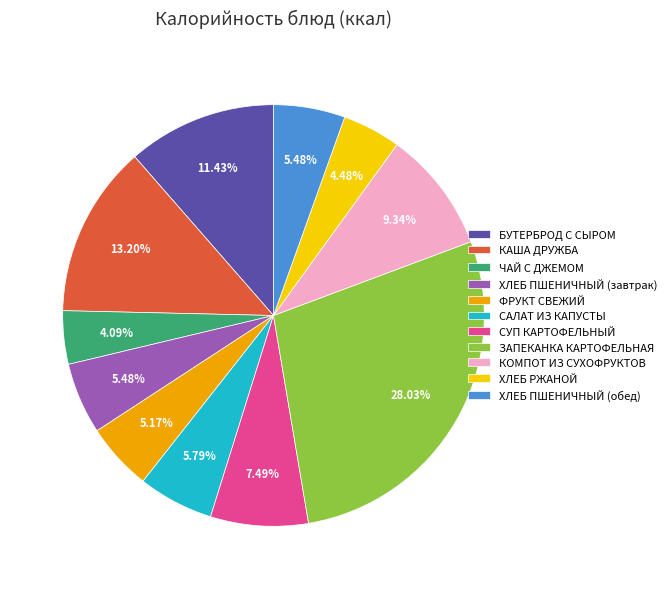

To the nearest percent, what percentage of the pie is ХЛЕБ ПШЕНИЧНЫЙ (завтрак)?

5%